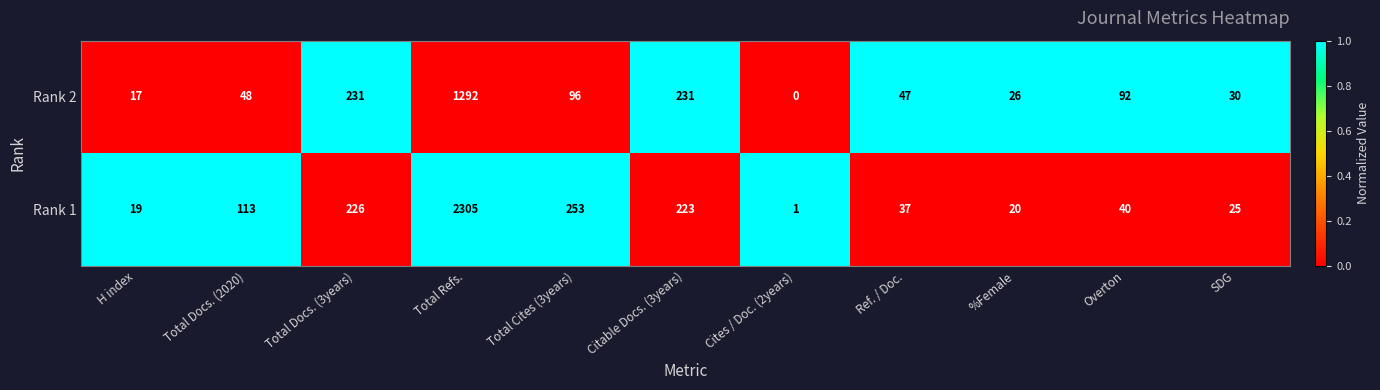

Is it true that Rank 1 equals 223 at Citable Docs. (3years)?

True